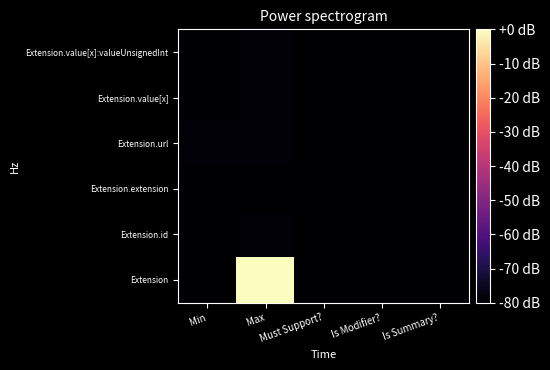

What is the total value across all series at Must Support??

-480.0